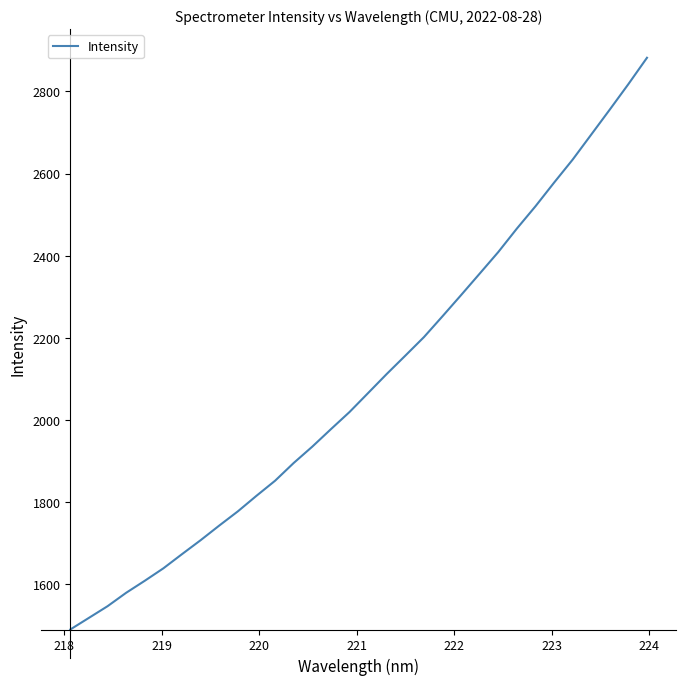

Reading left to right, what are all the values shown in this chart?

1489.0	1517.4	1545.8	1578.5	1607.8	1638.1	1672.7	1706.6	1742.3	1776.9	1814.8	1851.5	1894.8	1934.6	1977.1	2018.9	2065.2	2111.6	2156.3	2201.4	2252.3	2303.9	2356.2	2408.8	2466.0	2520.3	2577.8	2634.0	2695.0	2756.0	2818.0	2882.1